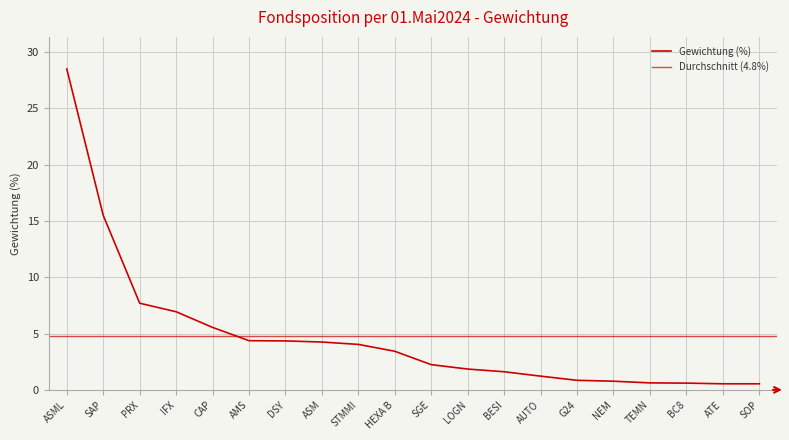

True or false: the data shows 0.8 at G24.

True